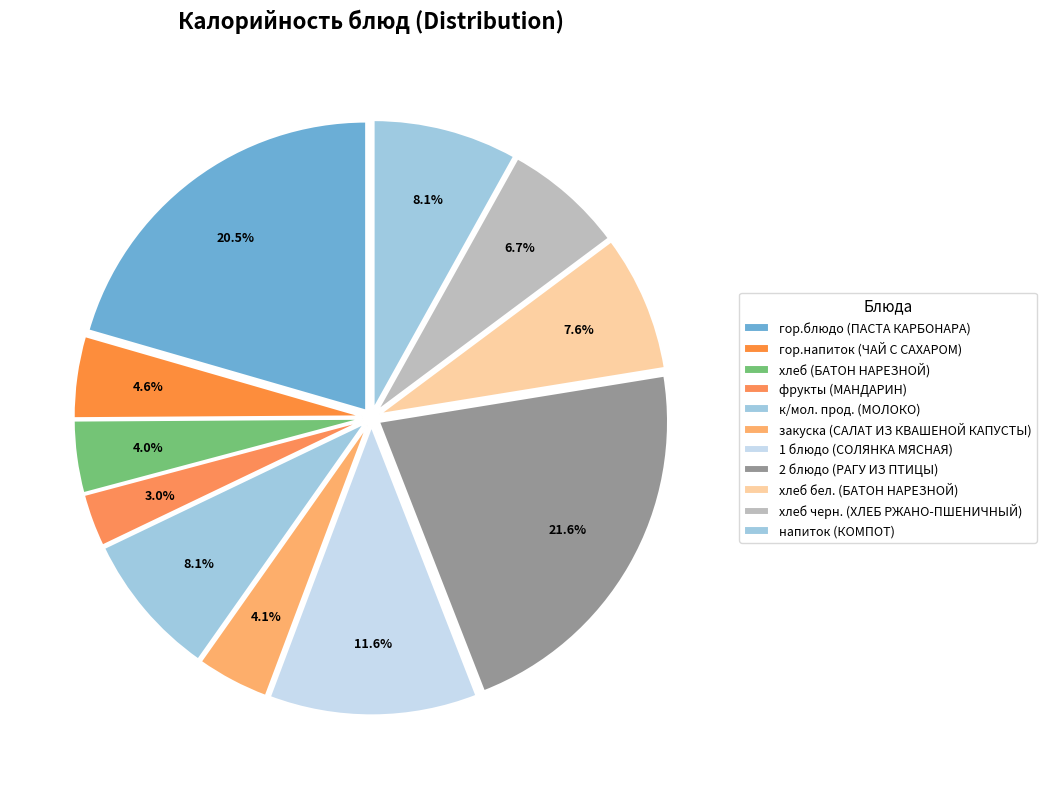

True or false: хлеб (БАТОН НАРЕЗНОЙ) accounts for 4% of the total.

True